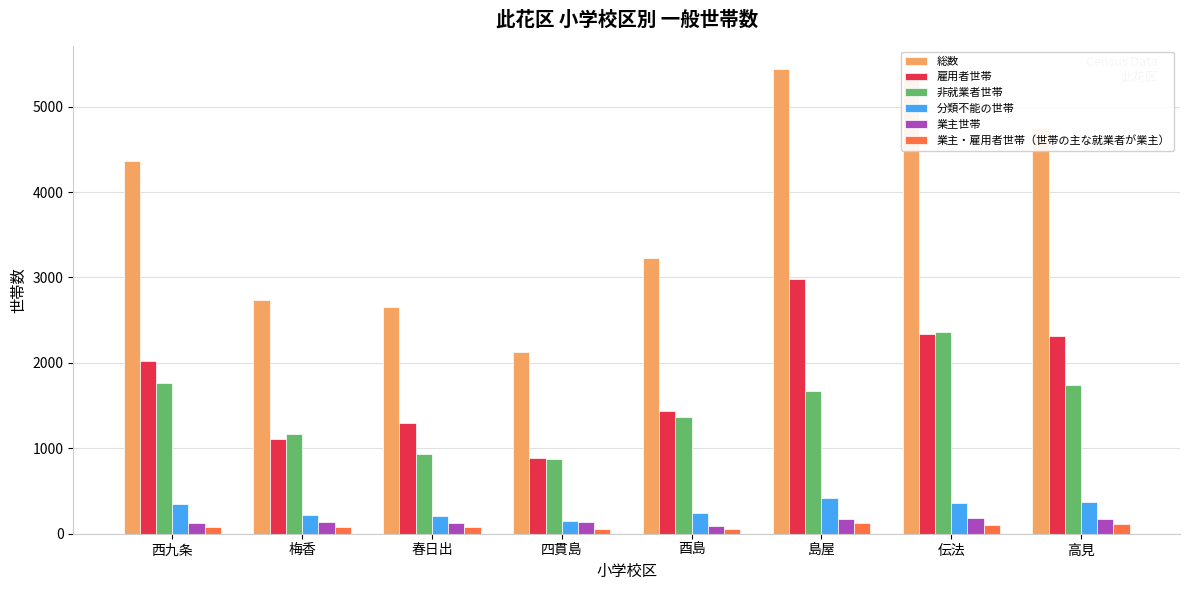

What is the maximum value shown in the chart?

5436